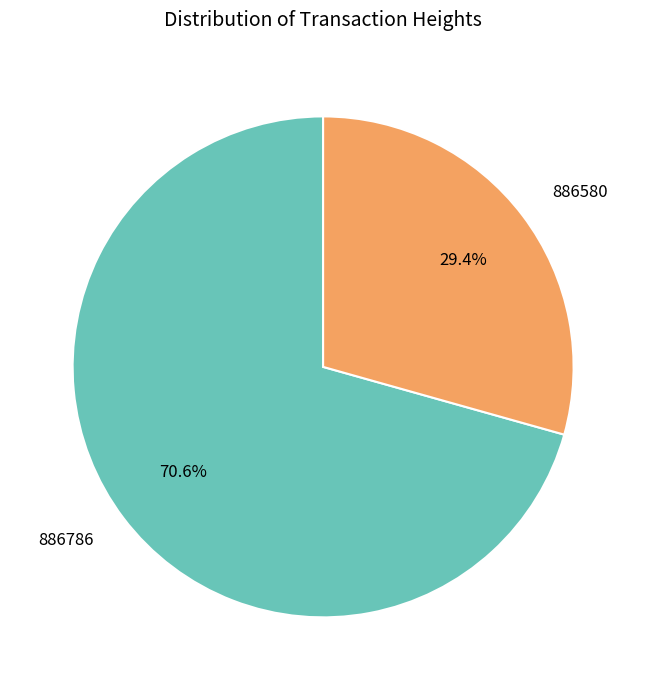

How many slices are in this pie chart?

2